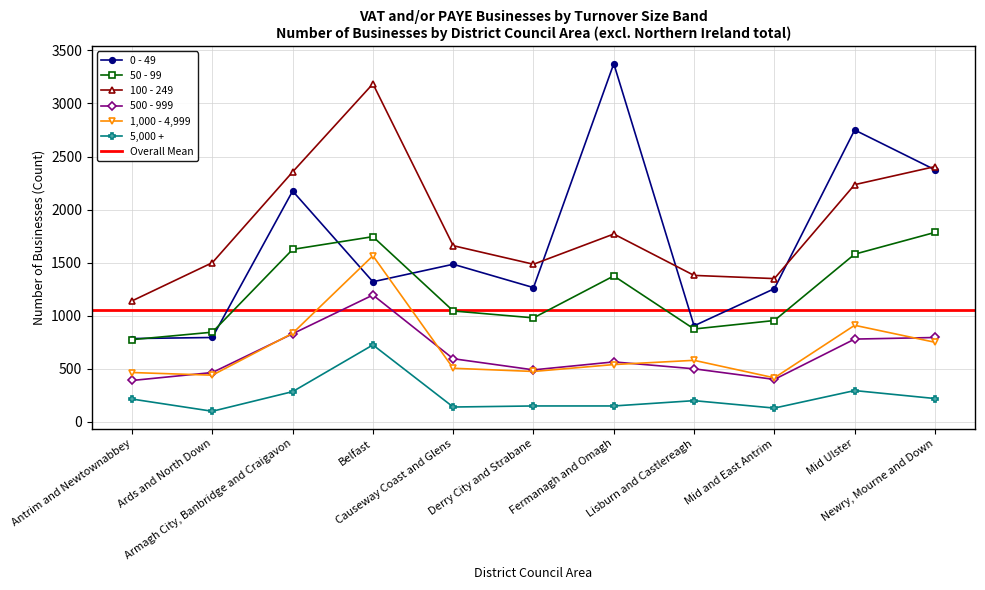

What position from the left is Newry, Mourne and Down?

11